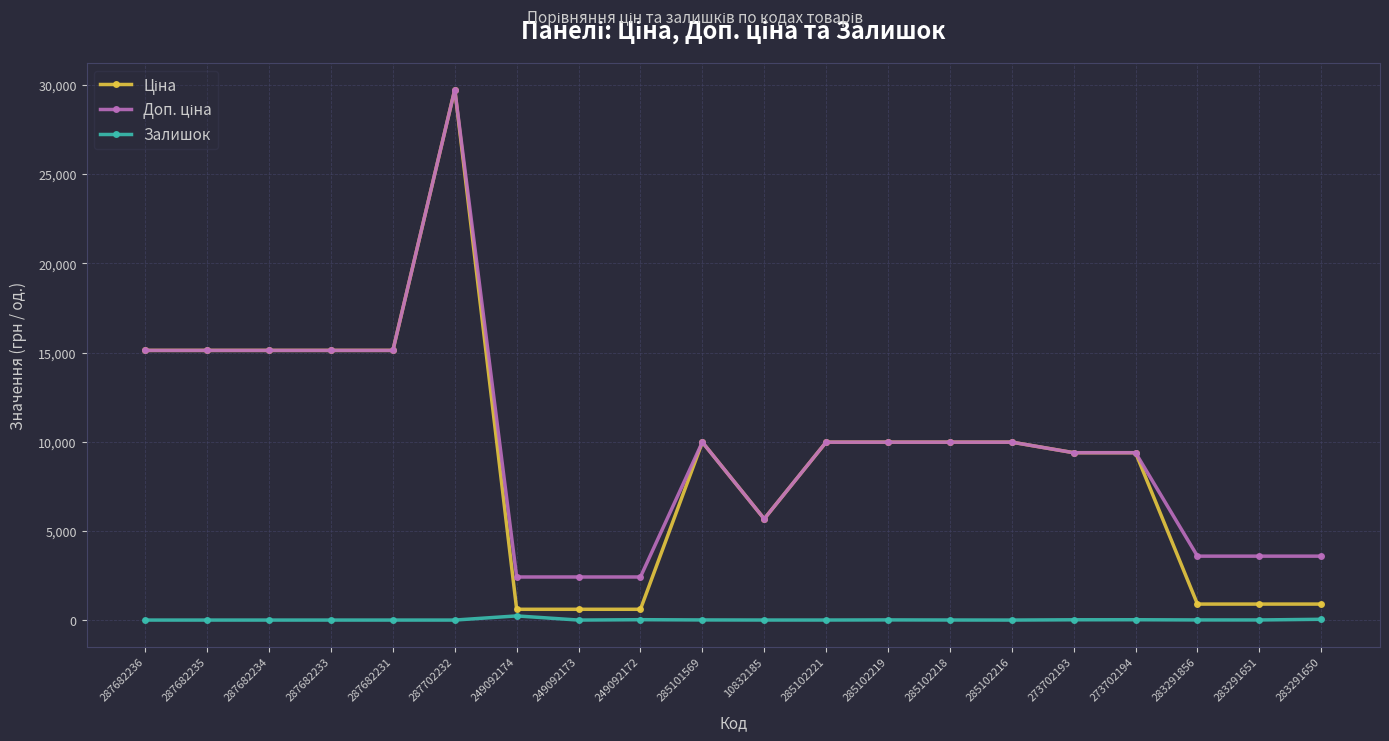

The value of Залишок at 249092173 is 0.0. True or false?

True